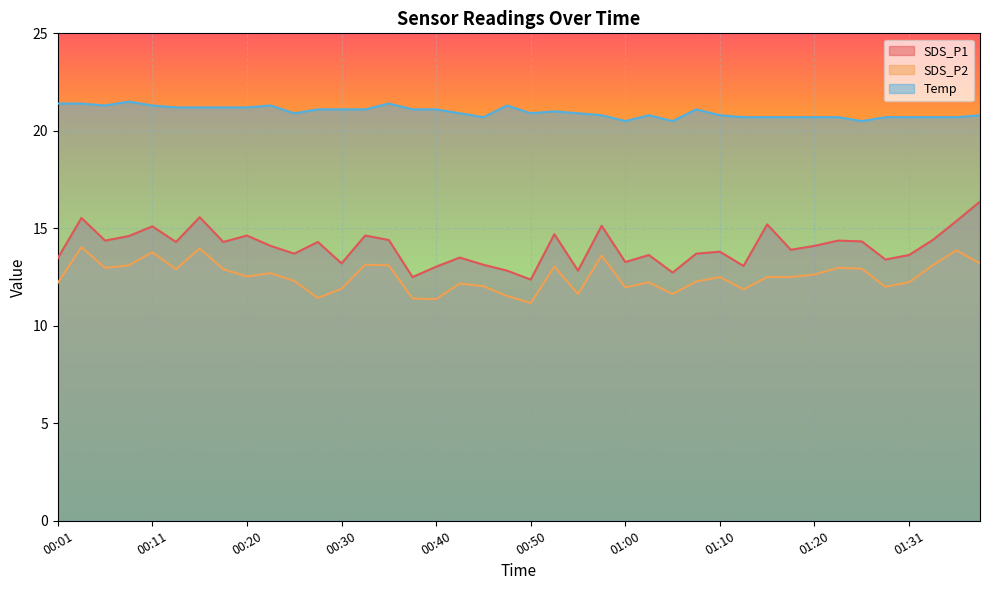

How many data points does each series have?

40